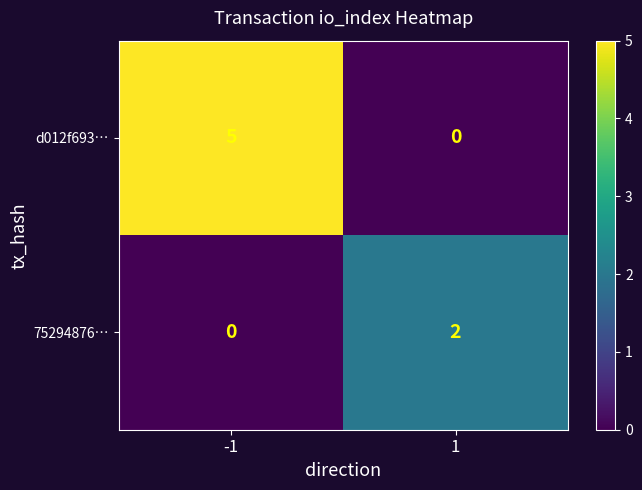

What is the difference between the d012f693… values at -1 and 1?

5